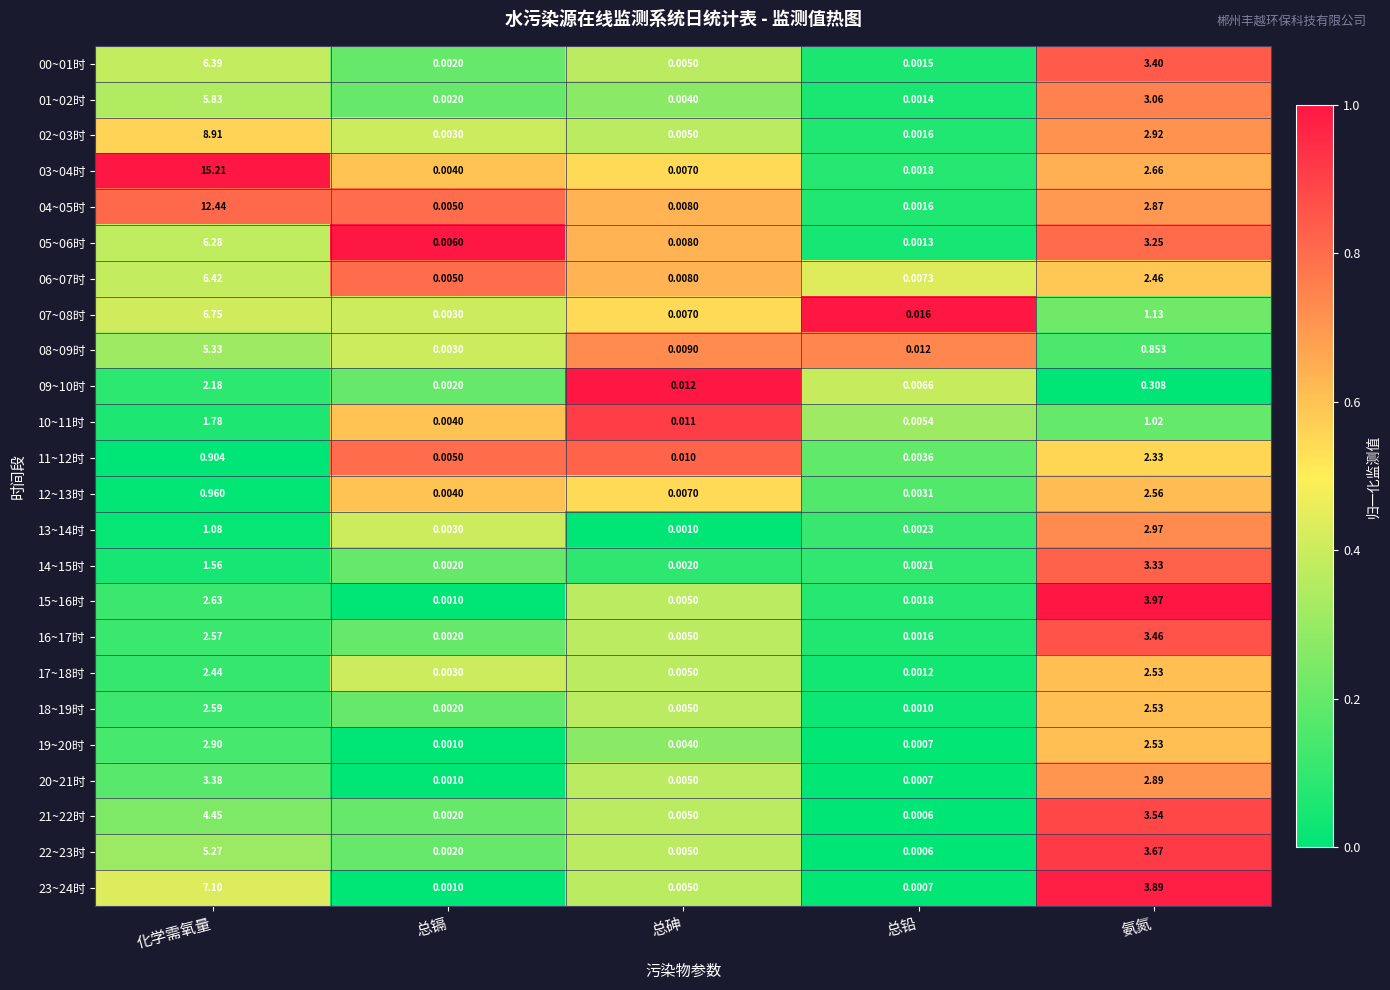

At which label is 19~20时 closest to 1?

总砷